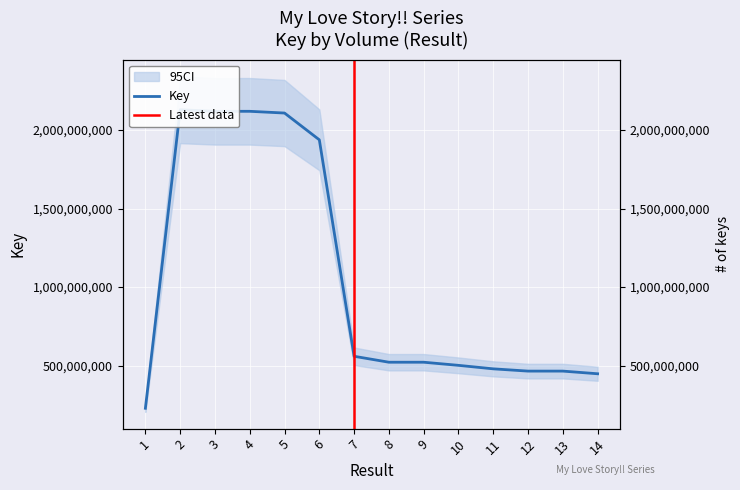

Between 1 and 12, which is larger?

12